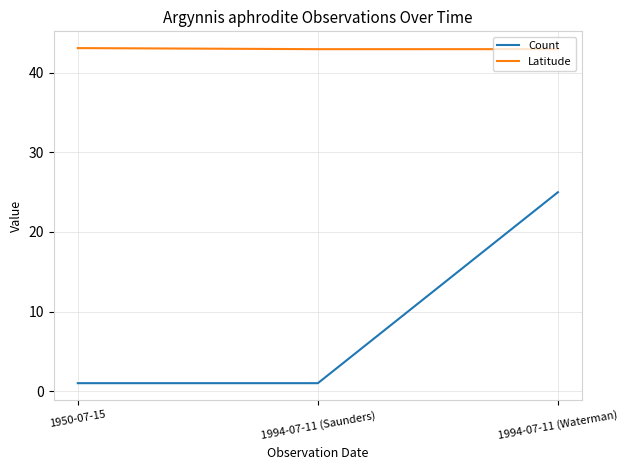

What is the difference between the maximum and minimum values in the Count series?

24.0